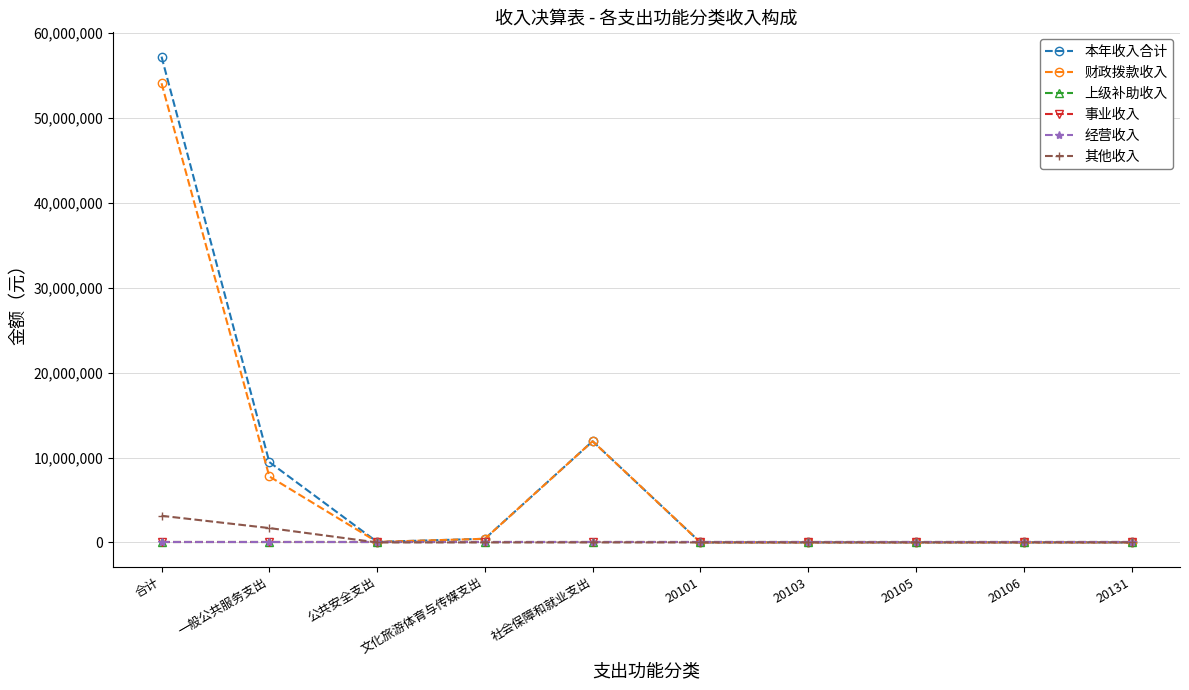

Reading right to left, transcribe all the data shown in this chart.

本年收入合计: 0.0	0.0	0.0	0.0	0.0	11919491.0	426926.2	64644.0	9466045.4	57220028.5
财政拨款收入: 0.0	0.0	0.0	0.0	0.0	11919491.0	426926.2	64644.0	7774328.9	54083328.0
上级补助收入: 0.0	0.0	0.0	0.0	0.0	0.0	0.0	0.0	0.0	0.0
事业收入: 0.0	0.0	0.0	0.0	0.0	0.0	0.0	0.0	0.0	0.0
经营收入: 0.0	0.0	0.0	0.0	0.0	0.0	0.0	0.0	0.0	0.0
其他收入: 0.0	0.0	0.0	0.0	0.0	0.0	0.0	0.0	1691716.5	3136700.5